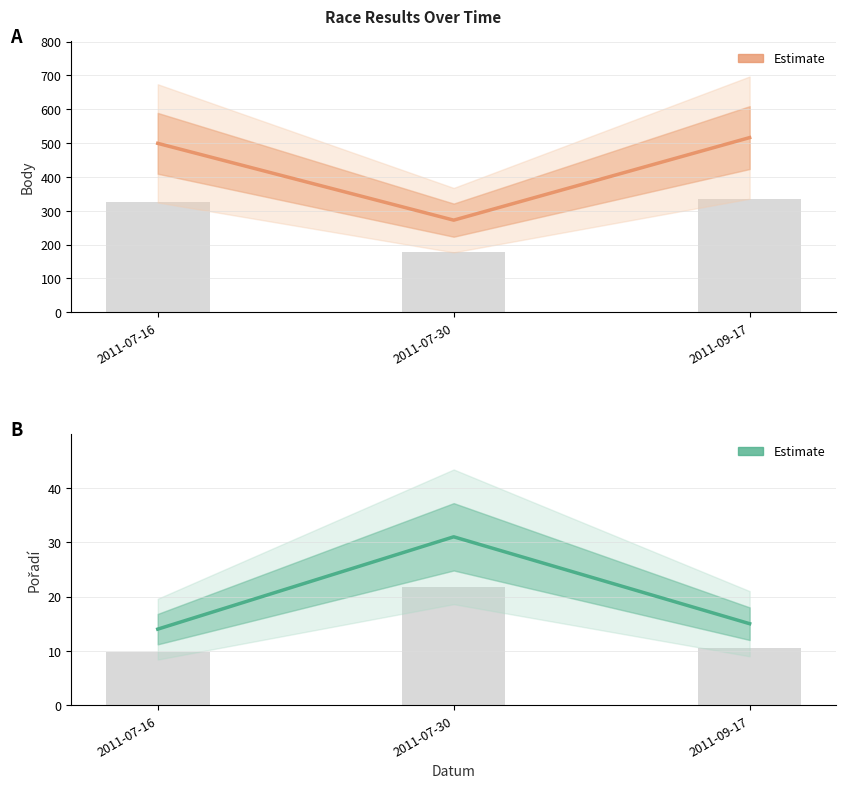

List the series in order of their overall mean, lowest first.

Pořadí, Body